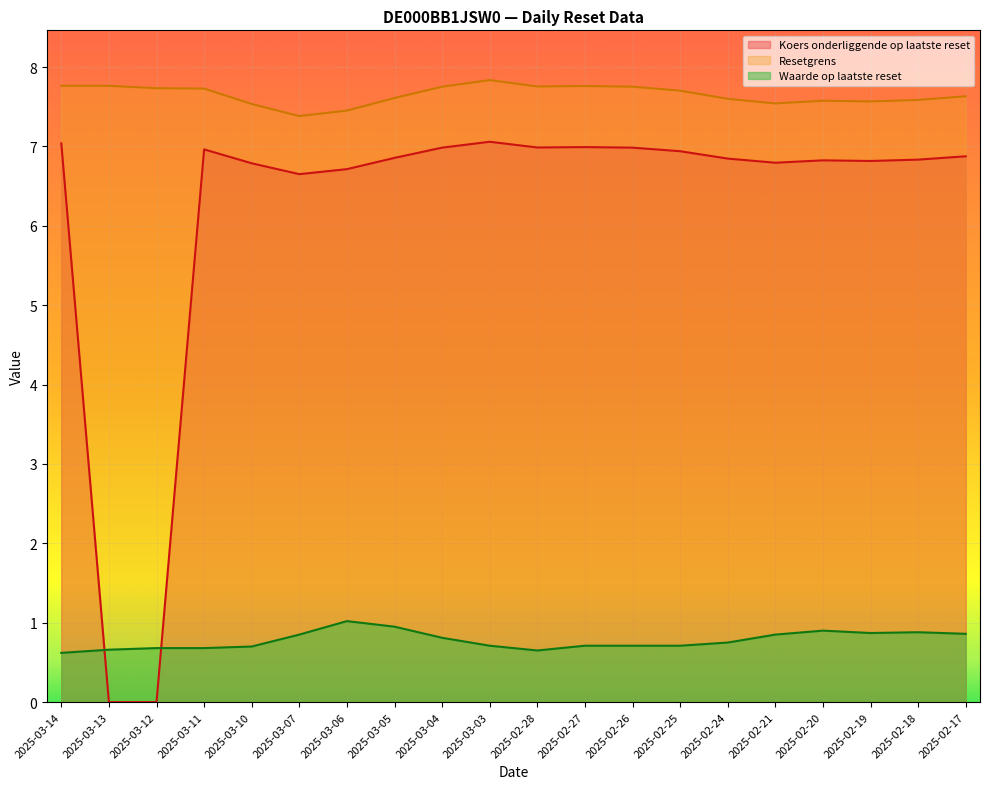

What is the label of the 13th point from the right?

2025-03-05